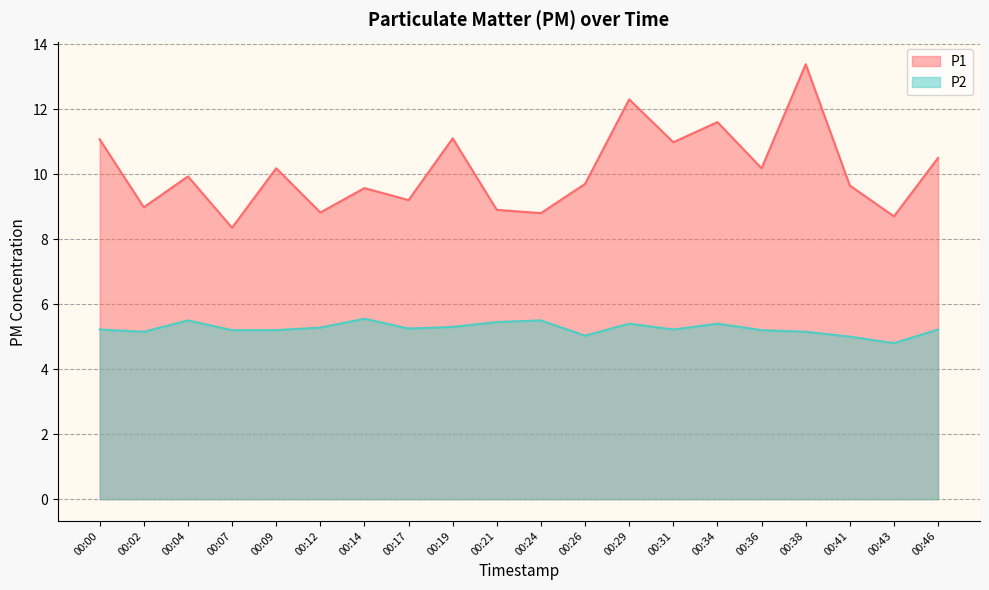

List the labels in order of P1 value, largest first.

00:38, 00:29, 00:34, 00:19, 00:00, 00:31, 00:46, 00:09, 00:36, 00:04, 00:26, 00:41, 00:14, 00:17, 00:02, 00:21, 00:12, 00:24, 00:43, 00:07